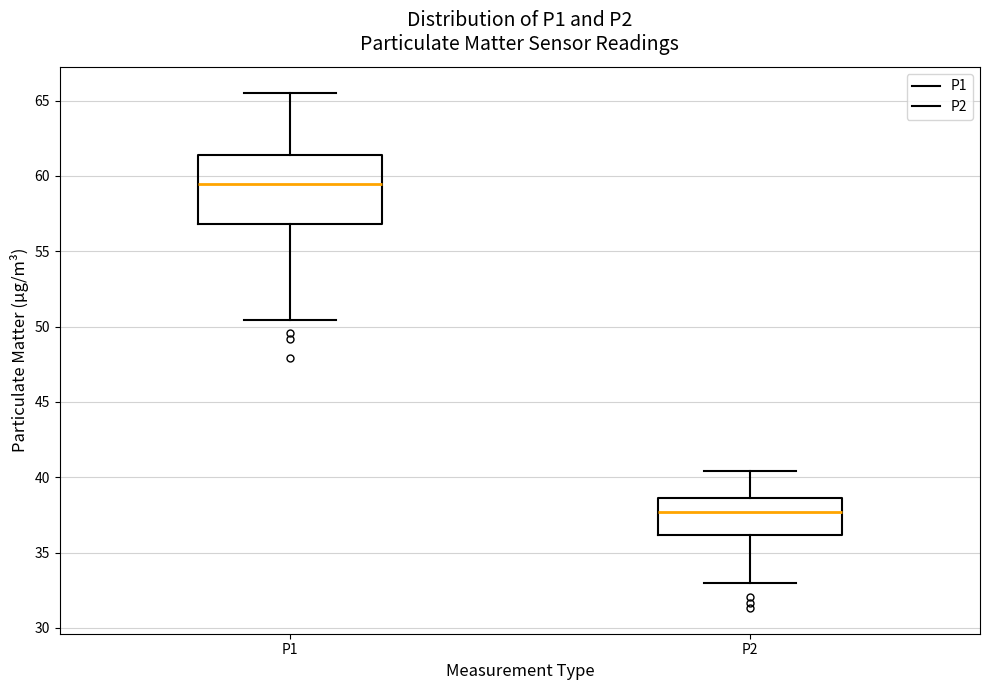

Reading left to right, transcribe this box plot: for each box, give where its median line is, the range the box spans, and where its two whiskers end, as read against the y-axis. The values are not printed on the chart, so give them approximately, as read against the axis.

P1: median 59.5, box 57.0 to 61.5, whiskers 50.5 to 65.5
P2: median 37.5, box 36.0 to 38.5, whiskers 33.0 to 40.5